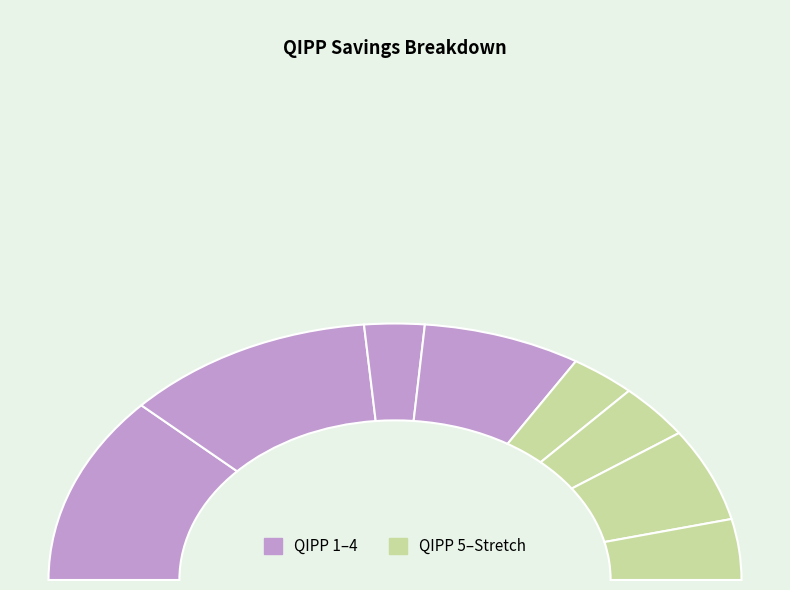

To the nearest percent, what percentage of the pie is QIPP 6?

7%